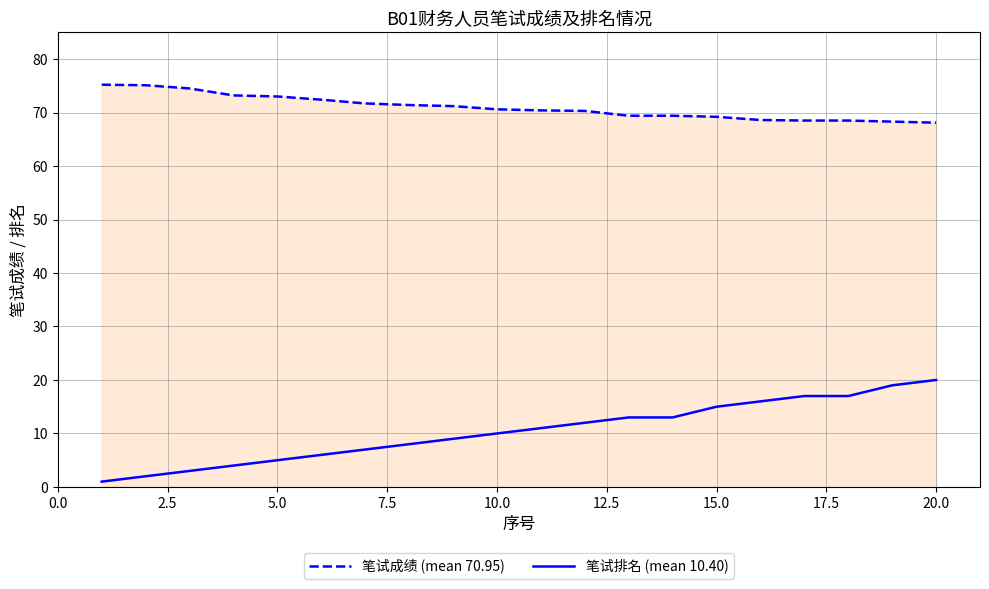

True or false: 笔试排名 (mean 10.40) and 笔试成绩 (mean 70.95) cross at least once.

False